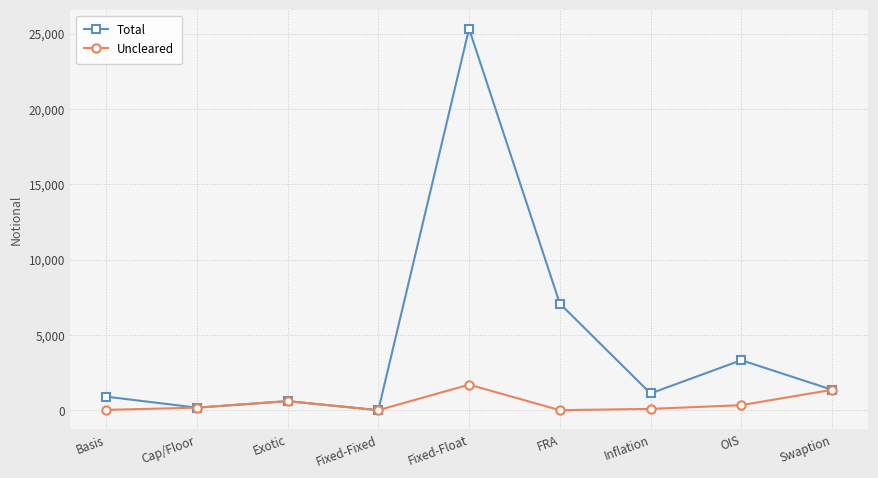

Is it true that Uncleared equals 32 at Basis?

True